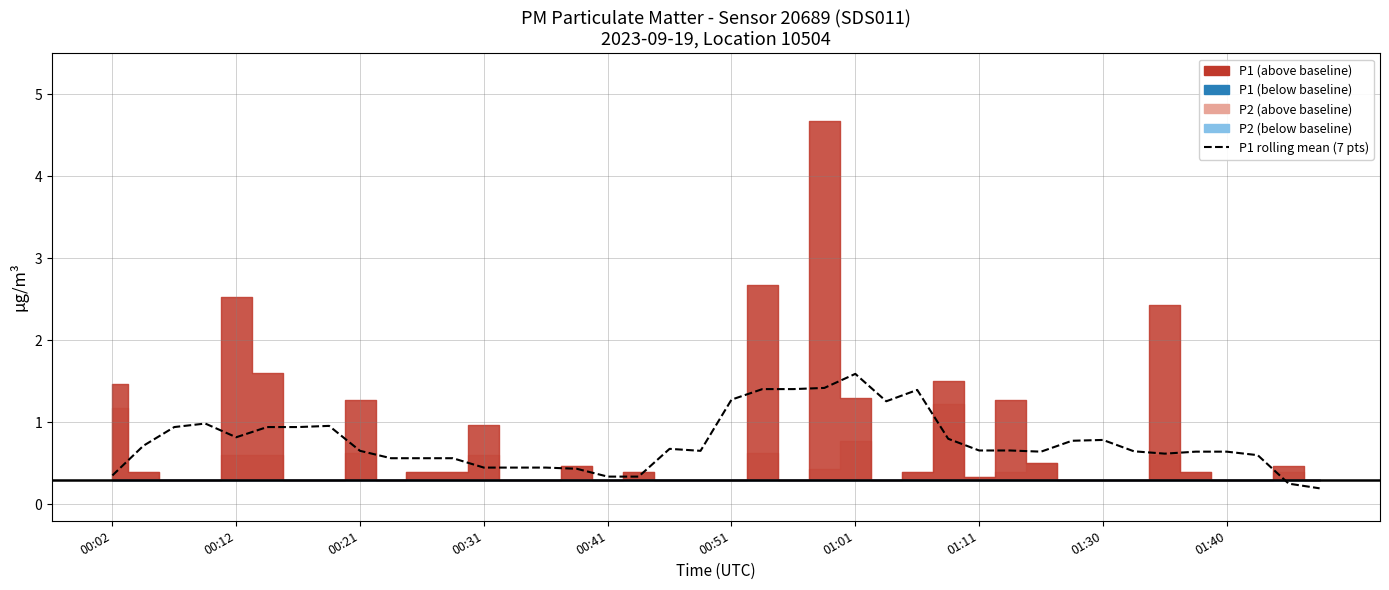

What is the value of the 1st point from the left?

0.4